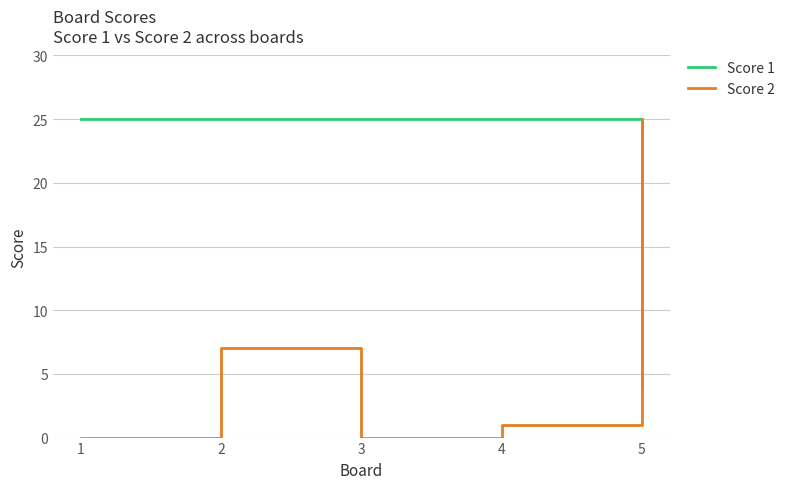

Which series has the widest spread of values?

Score 2